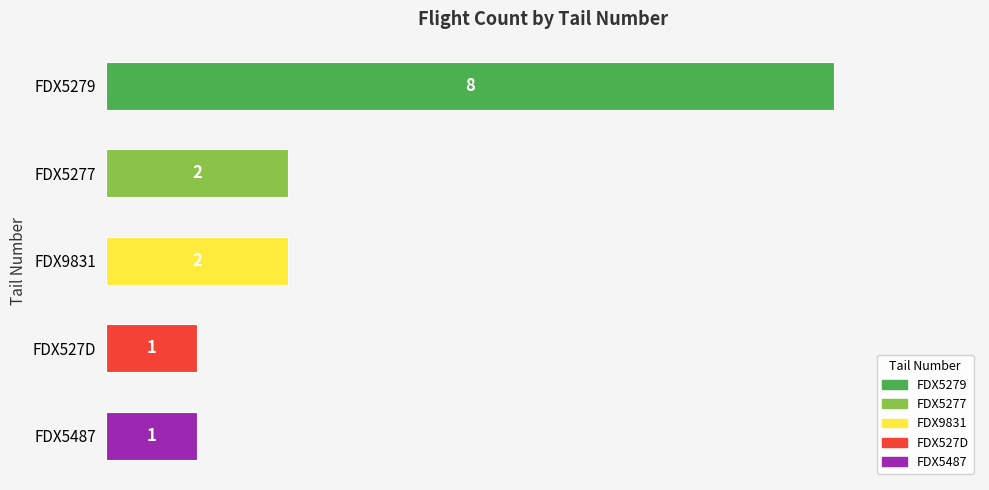

What is the difference between the maximum and second lowest values?

7